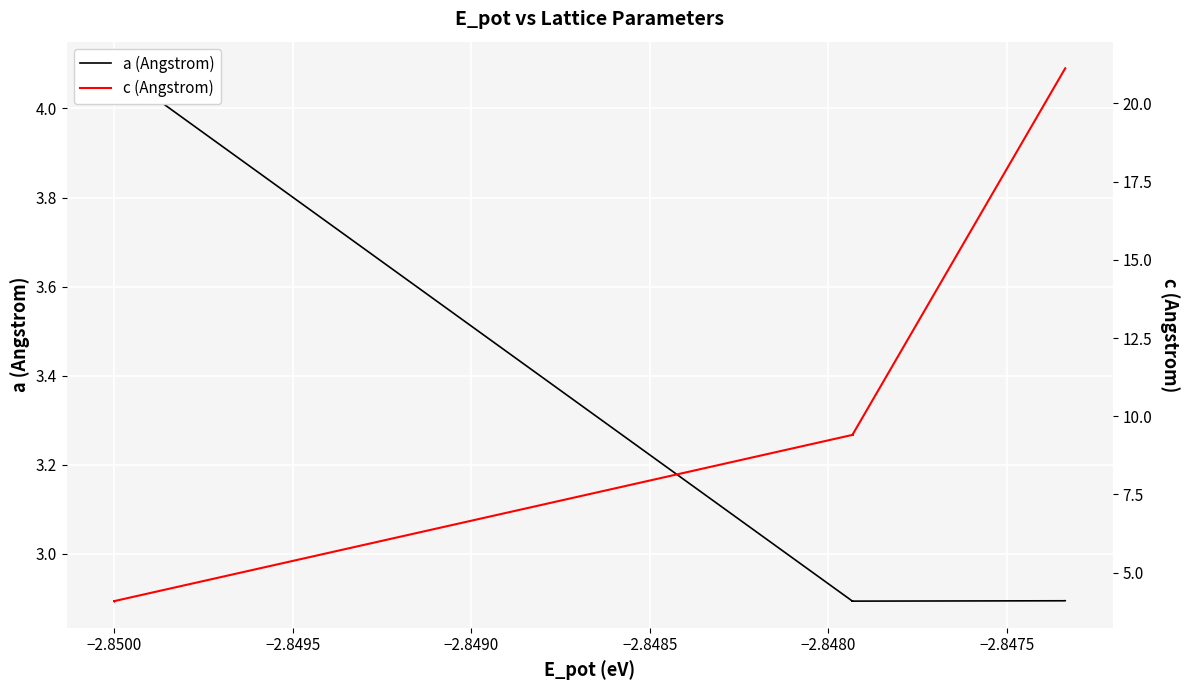

True or false: a (Angstrom) and c (Angstrom) cross at least once.

False